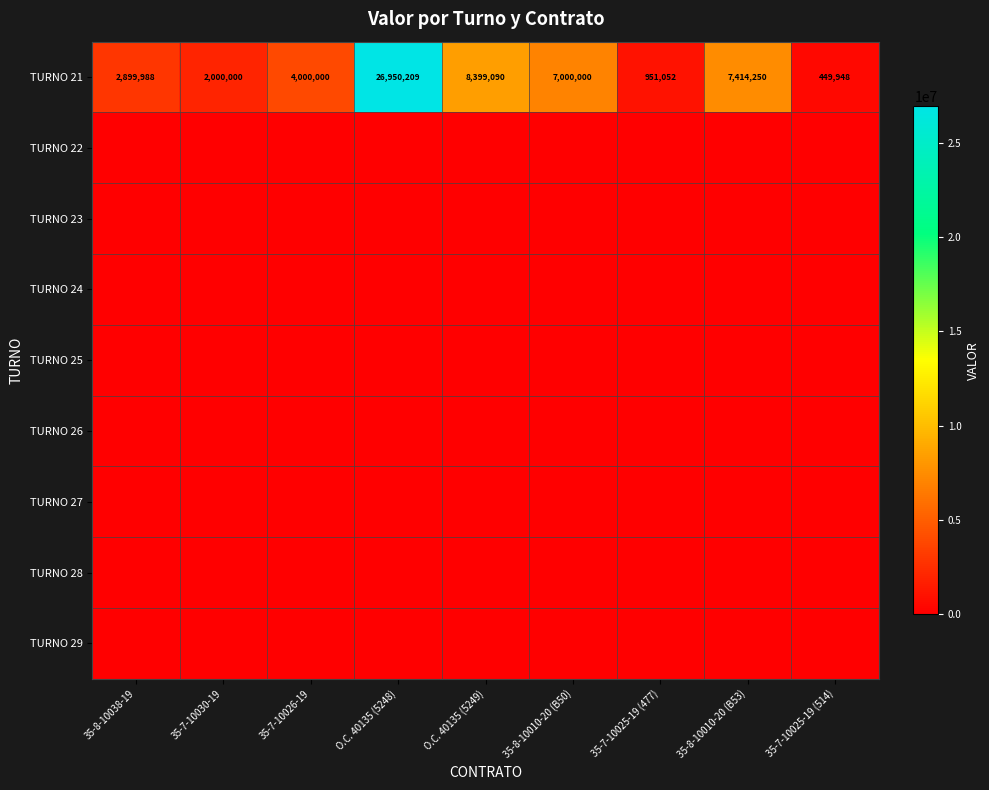

At how many categories does at least one series exceed 15796320?

1